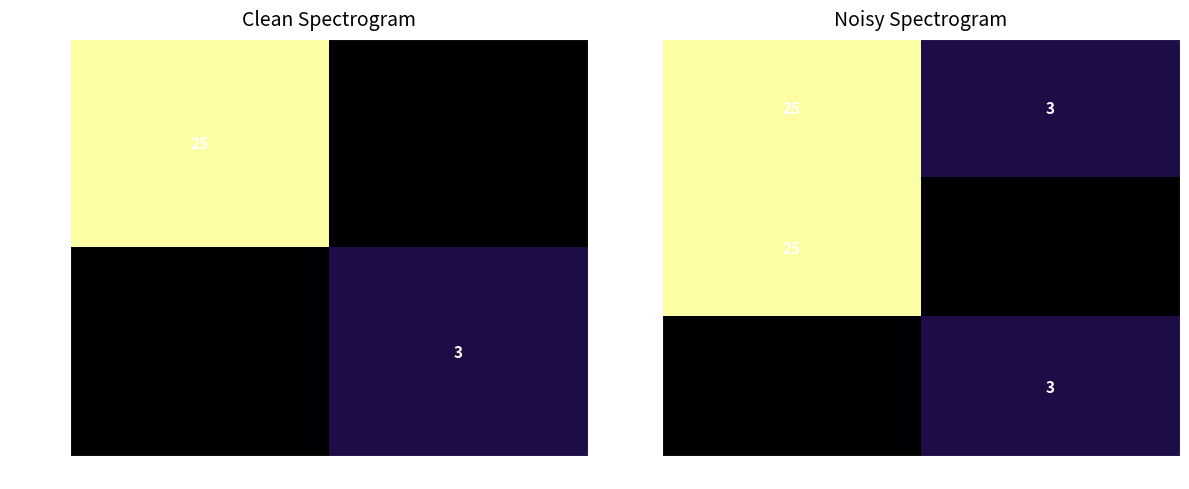

The value of artefact at -1 is 25. True or false?

True